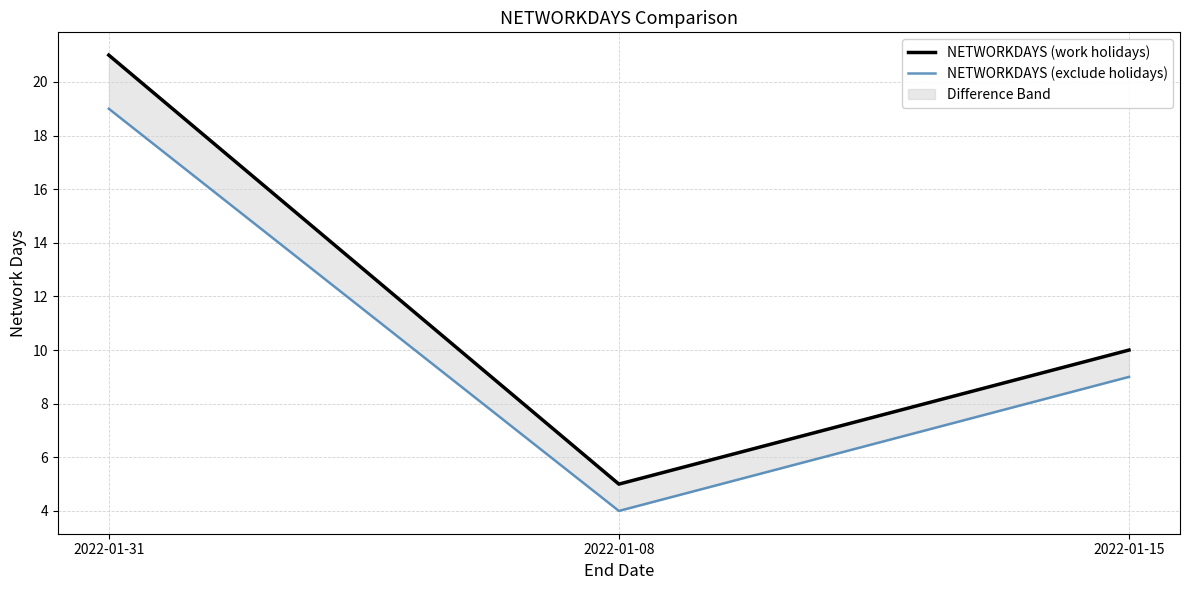

What position from the right is 2022-01-31?

3